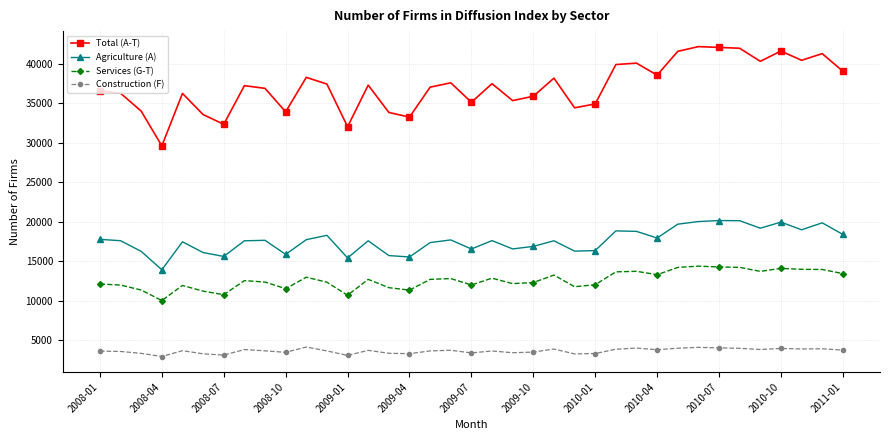

What is the maximum value shown in the chart?

42140